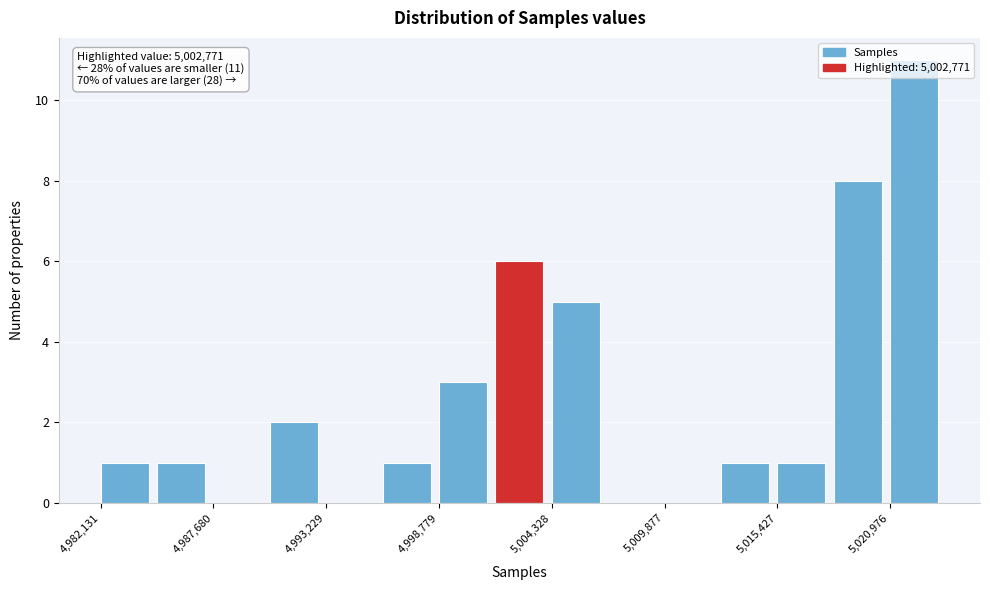

Around what value on the x-axis is the tallest bar? Give the approximate position of its centre, as read against the axis.

5022000